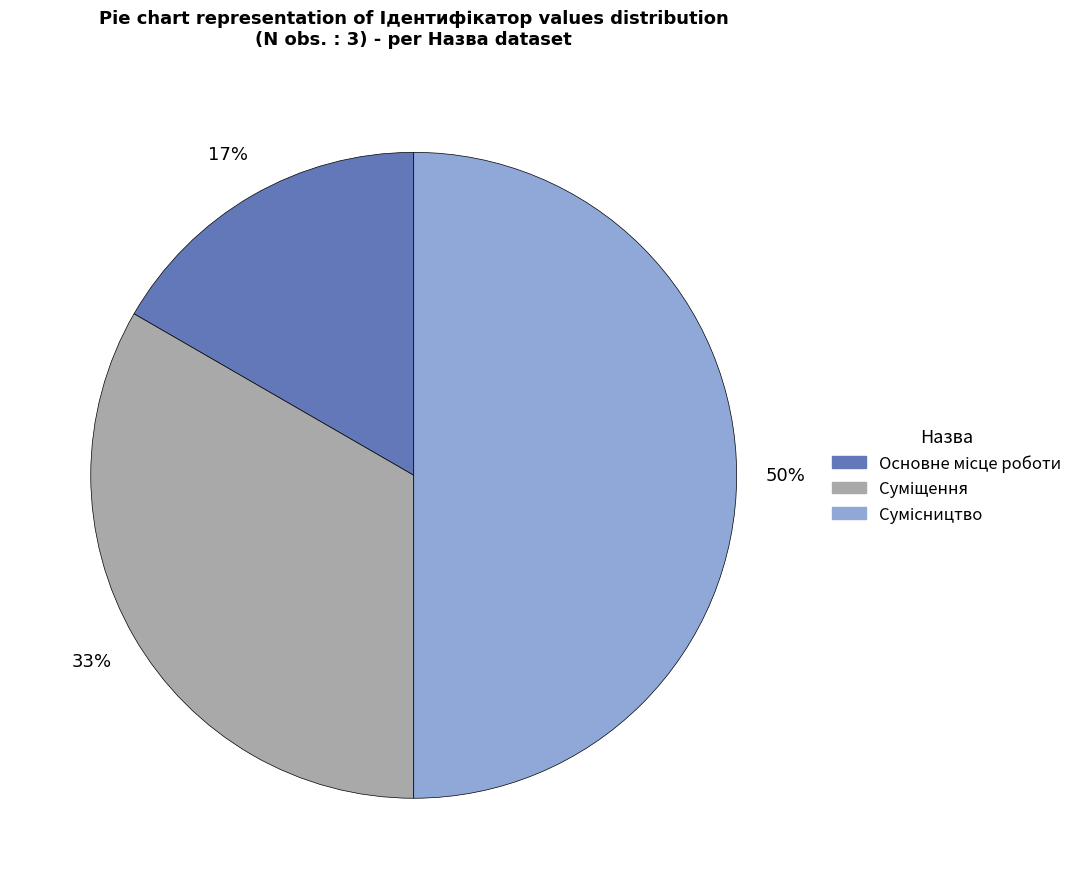

Count the number of slices in the pie.

3